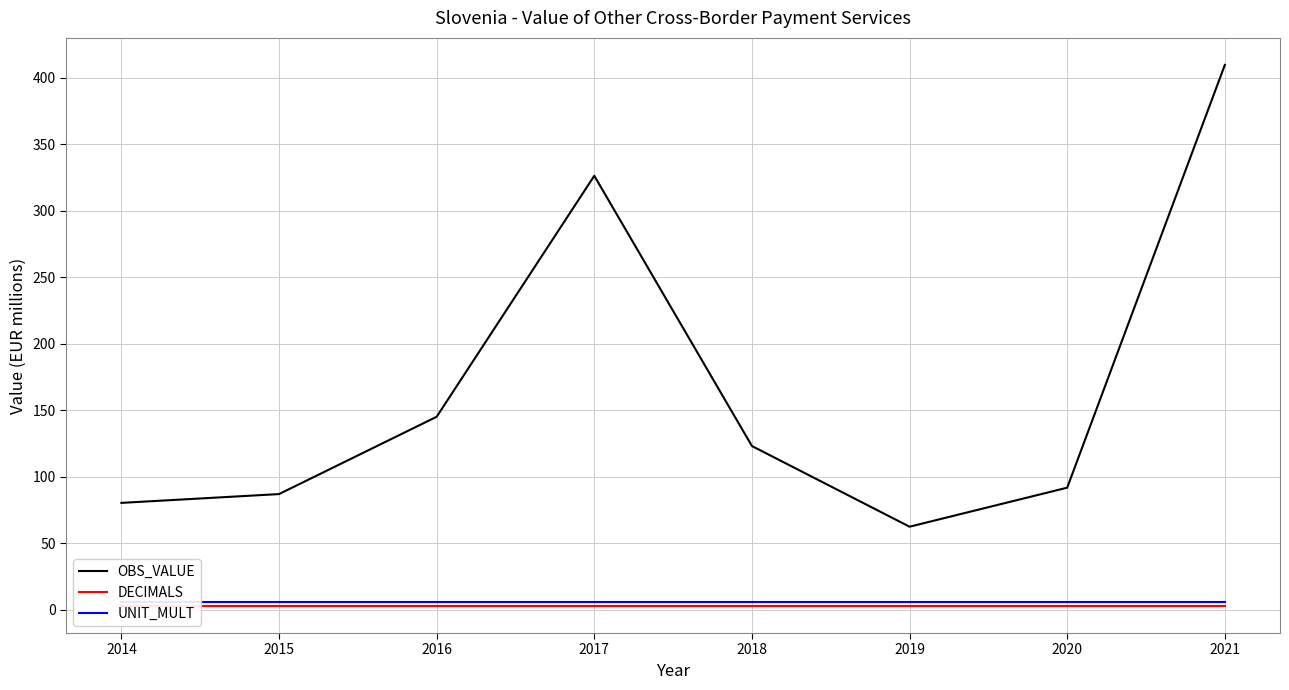

How many lines are shown in the chart?

3